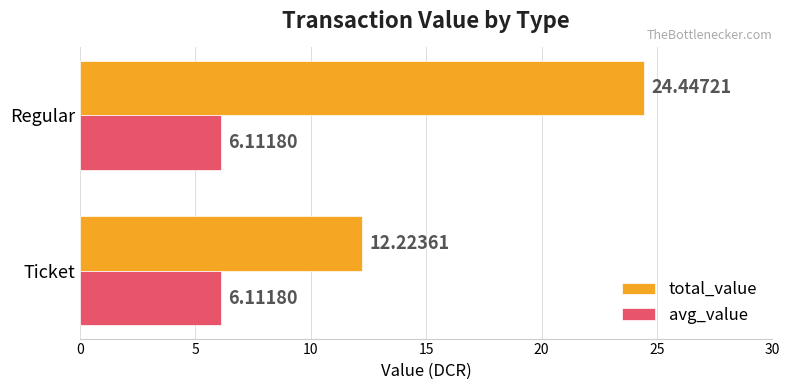

What is the spread (max minus min) of values at Regular?

18.3